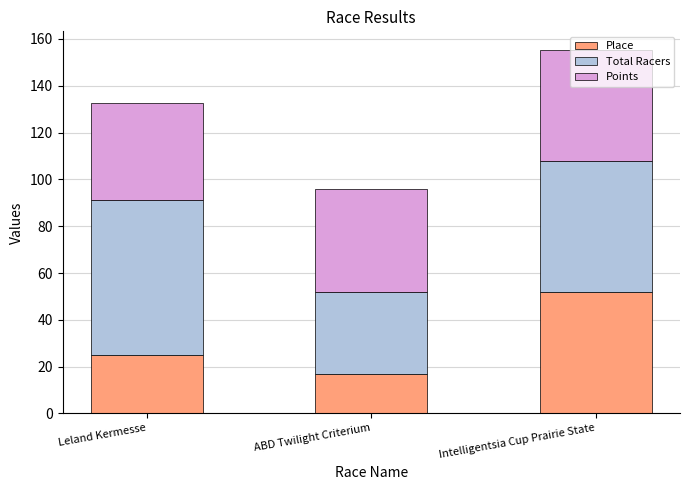

True or false: Place has a value of 77.8 at Intelligentsia Cup Prairie State.

False